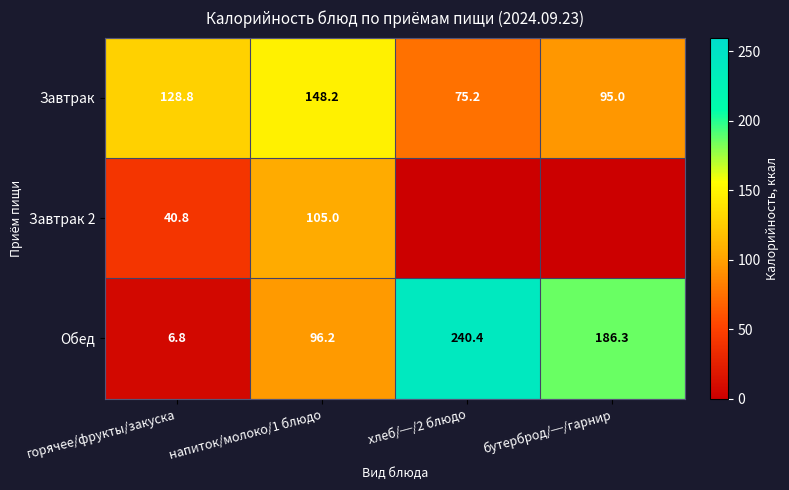

Is the value of Обед at горячее/фрукты/закуска greater than the value of Завтрак at хлеб/─/2 блюдо?

No